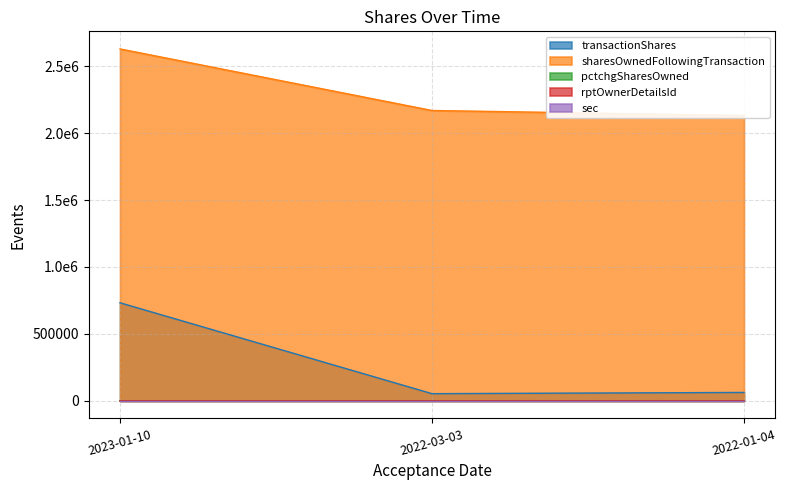

How many series are shown in this chart?

5